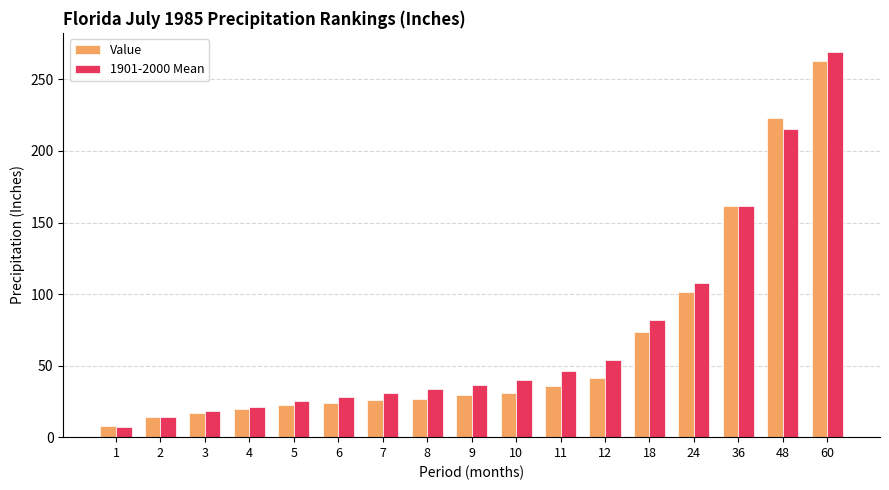

How many data points in Value are less than 29?

8